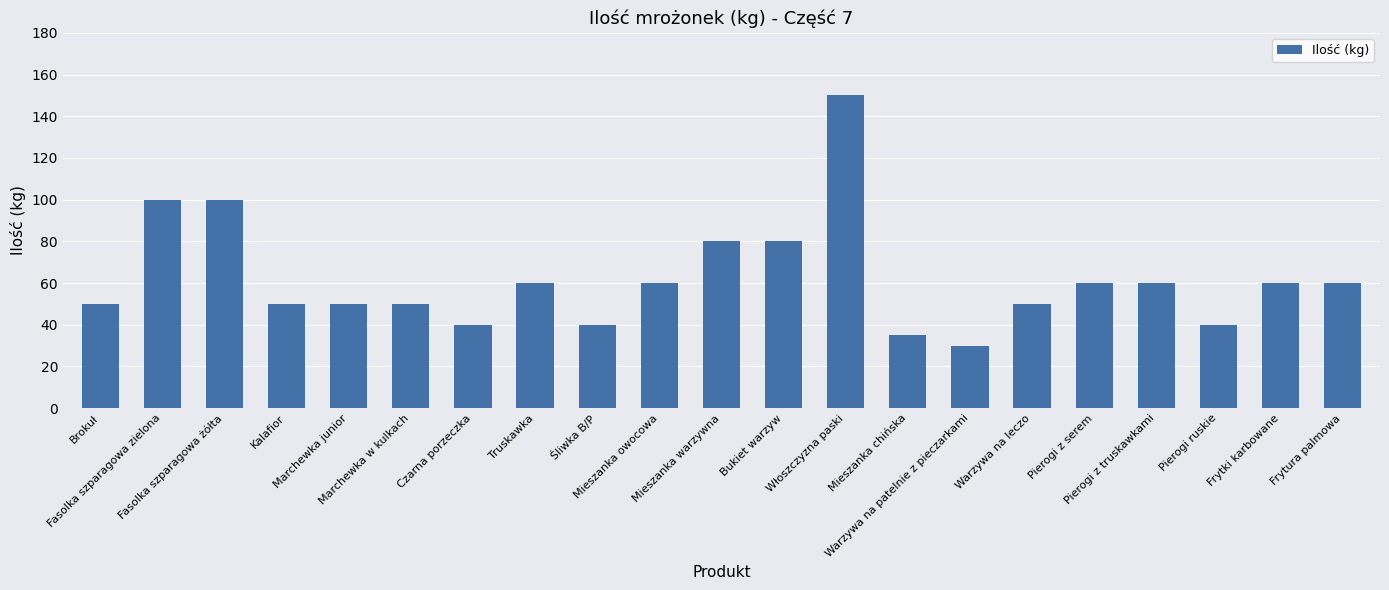

What is the value of the 12th bar from the left?

80